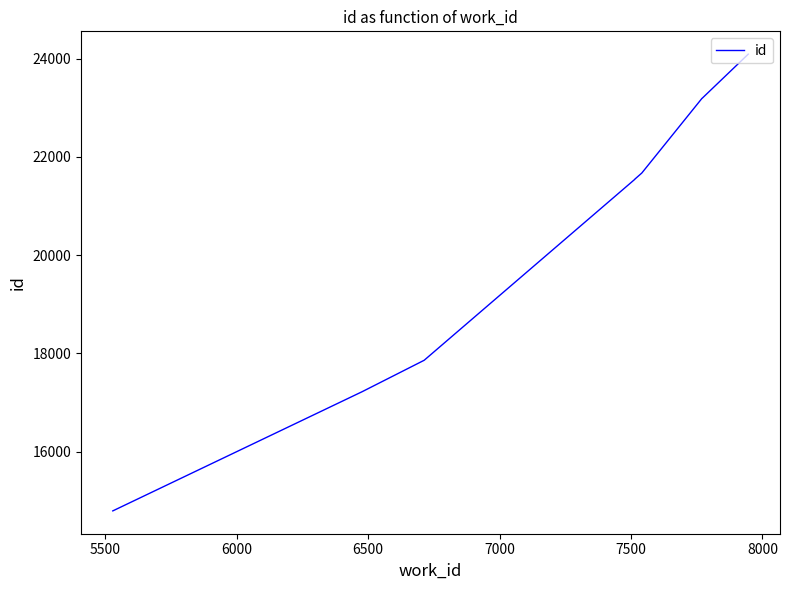

What is the average value?

20666